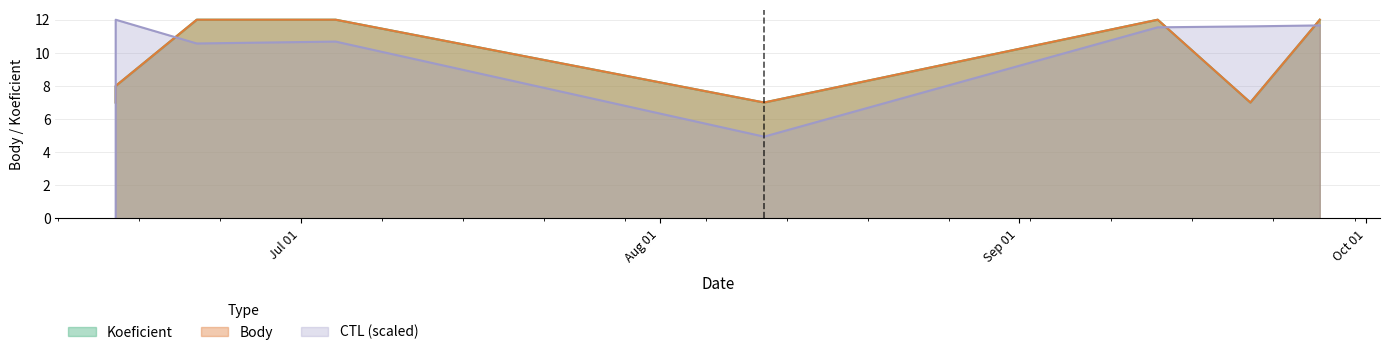

What is the difference between the highest and lowest values at 2019-06-22?

1.4